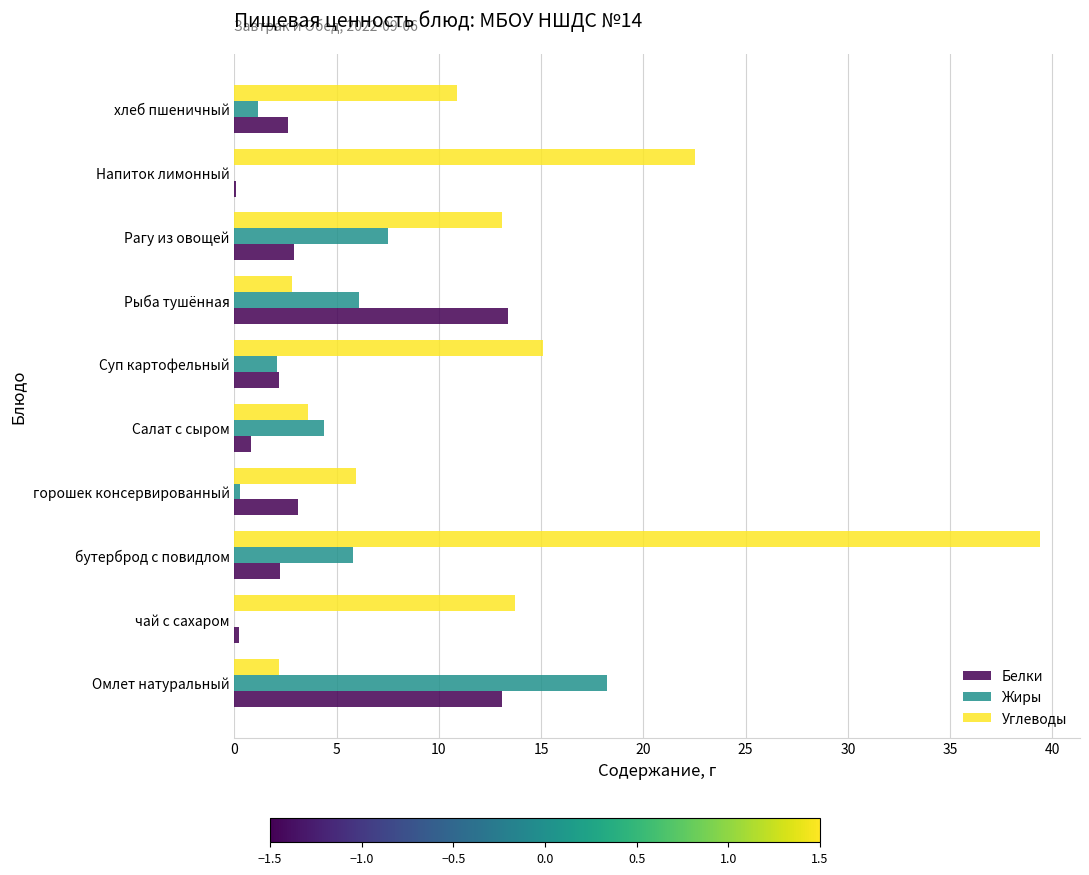

Which series has the largest range (max minus min)?

Углеводы